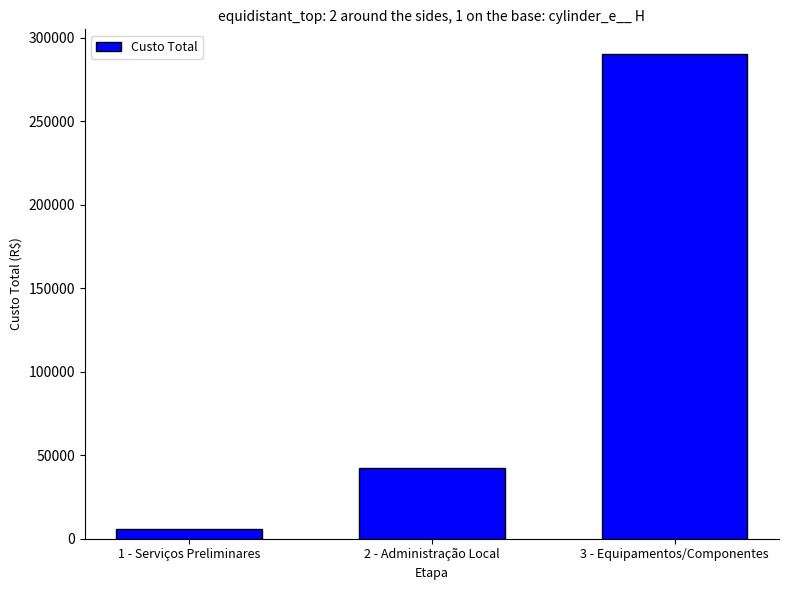

Rank the categories by value from lowest to highest.

1 - Serviços Preliminares, 2 - Administração Local, 3 - Equipamentos/Componentes